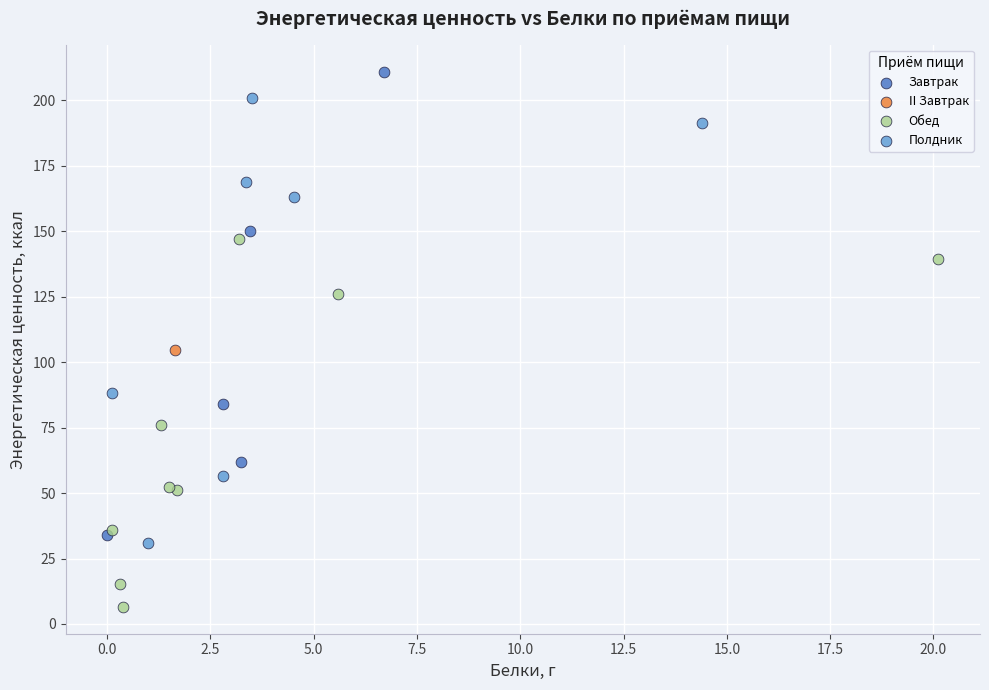

What are all the series names shown in the legend?

Завтрак, II Завтрак, Обед, Полдник